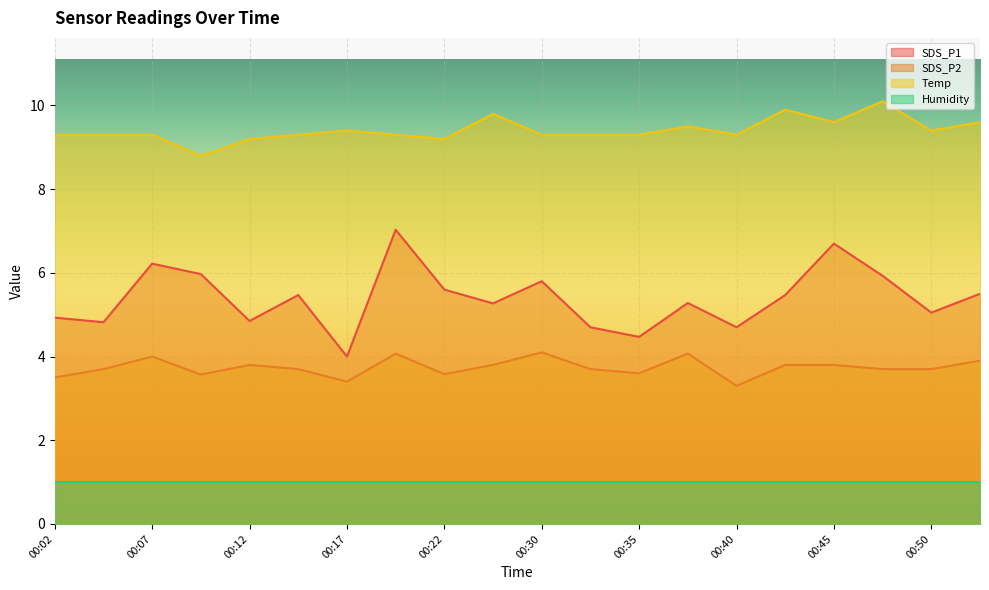

At which category is the sum across all series the highest?

00:19